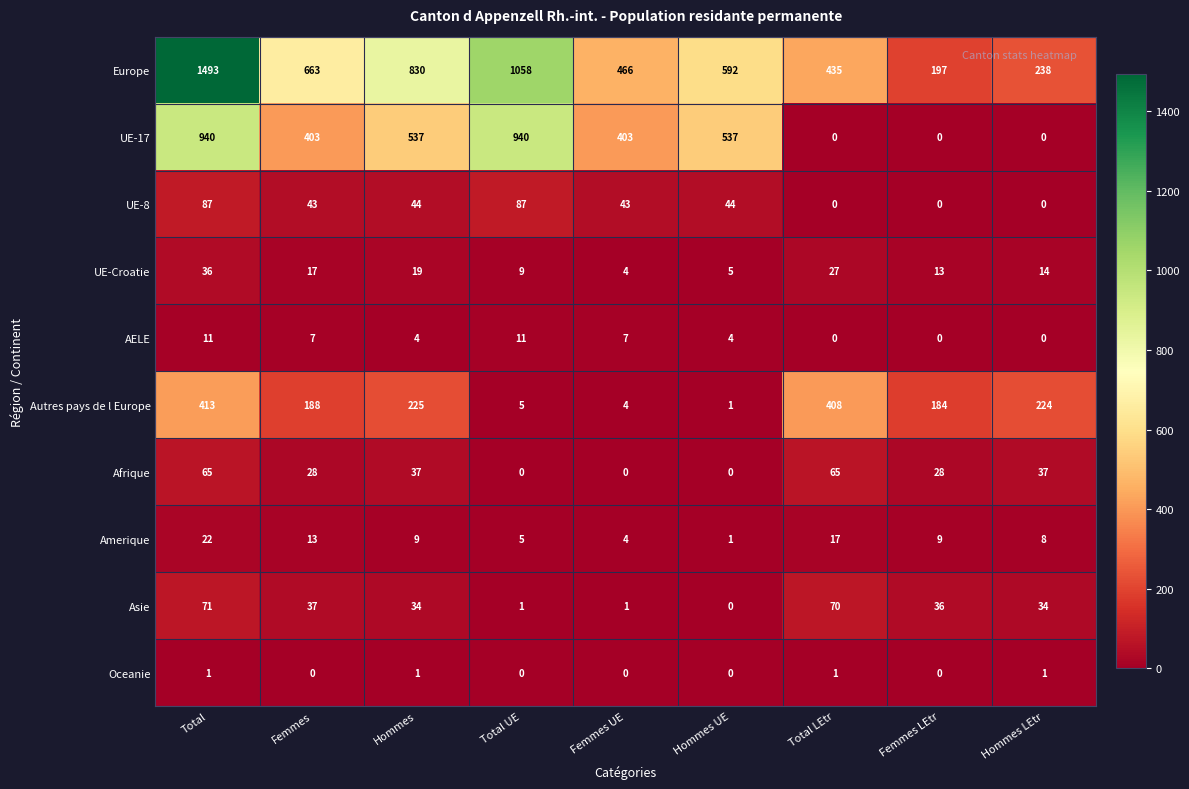

How many positive values does the UE-17 series have?

6